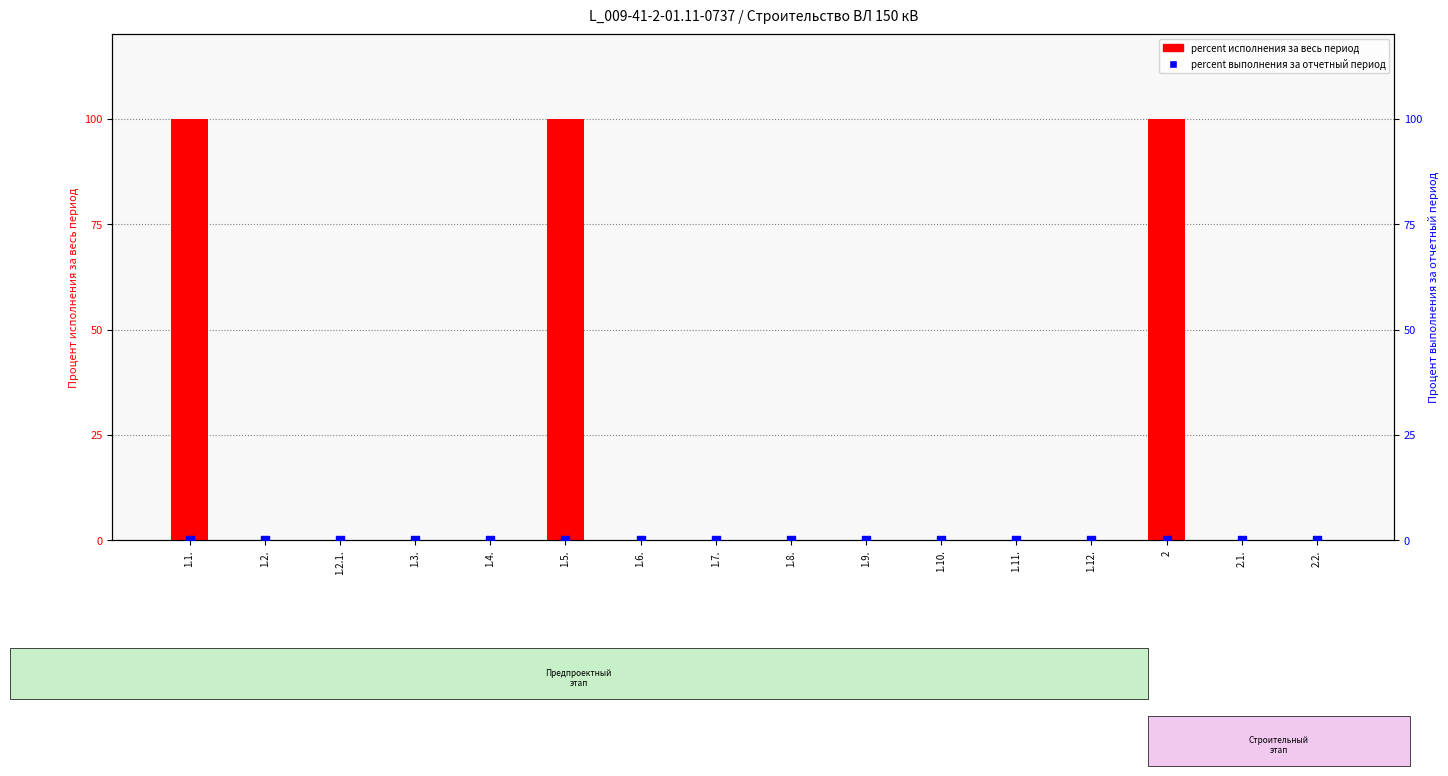

Which series has the largest total across all categories?

percent исполнения за весь период